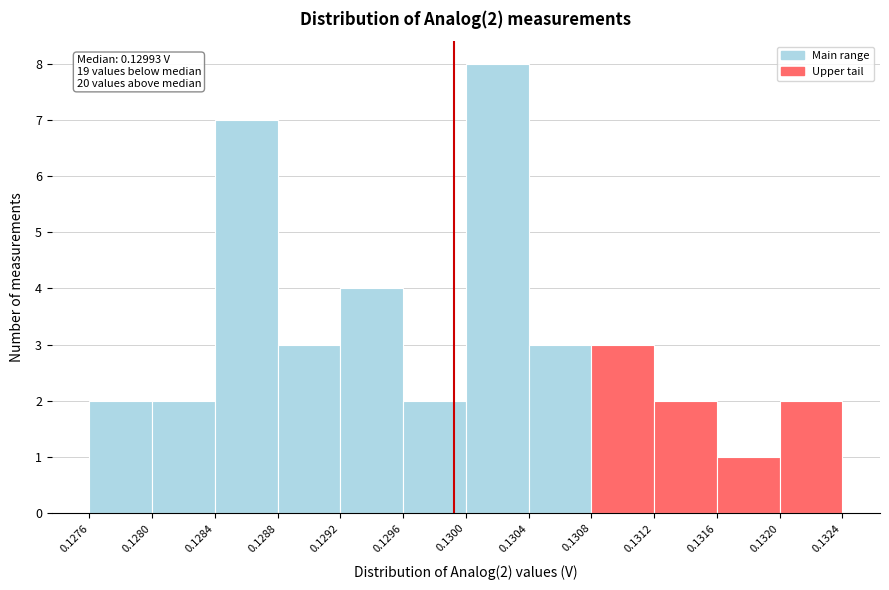

Over which range of the x-axis is the bar tallest?

0.1300 to 0.1304